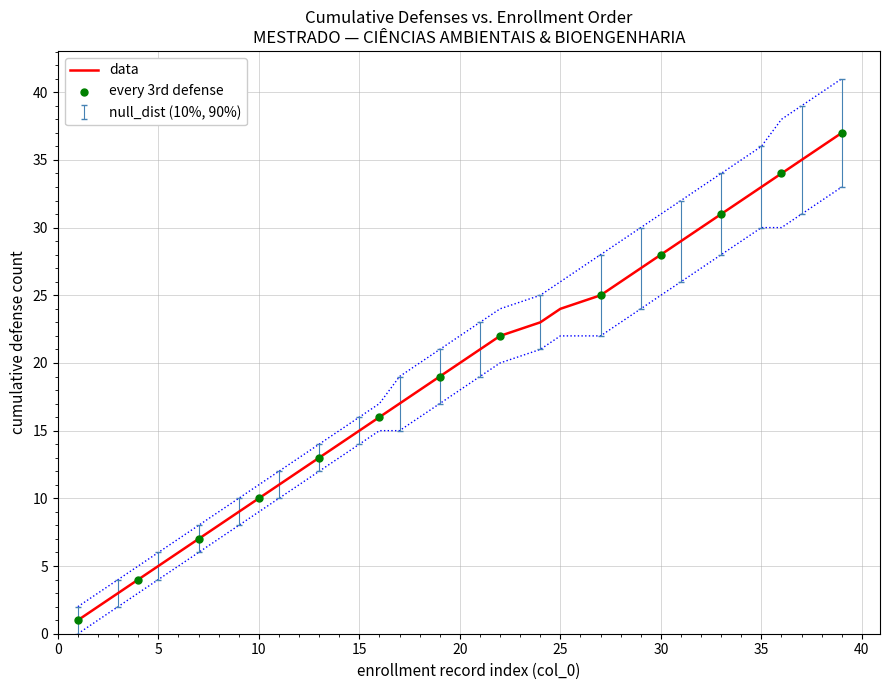

True or false: data has a value of 35 at 25.

False